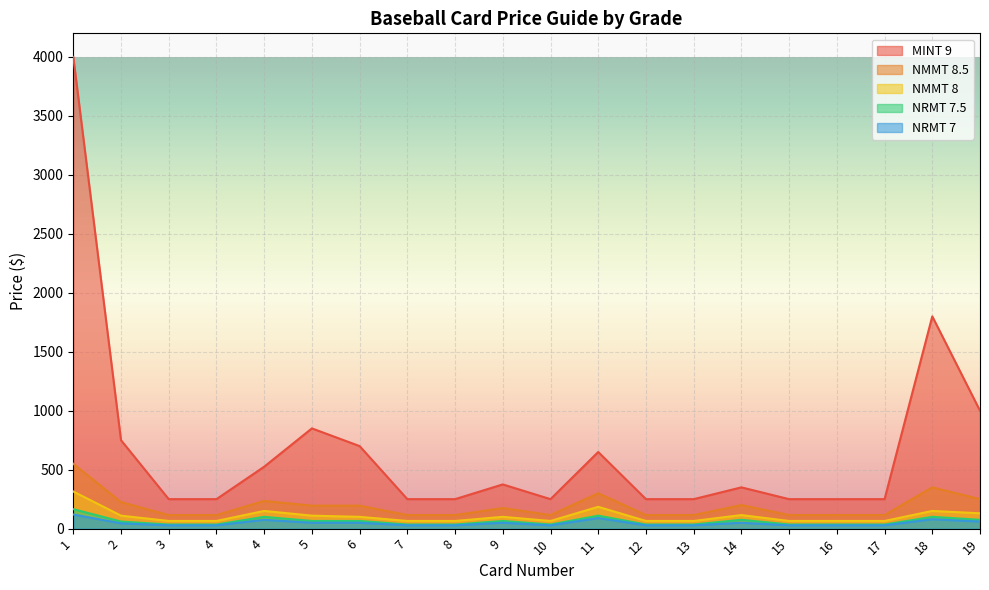

What is the greatest value displayed?

4000